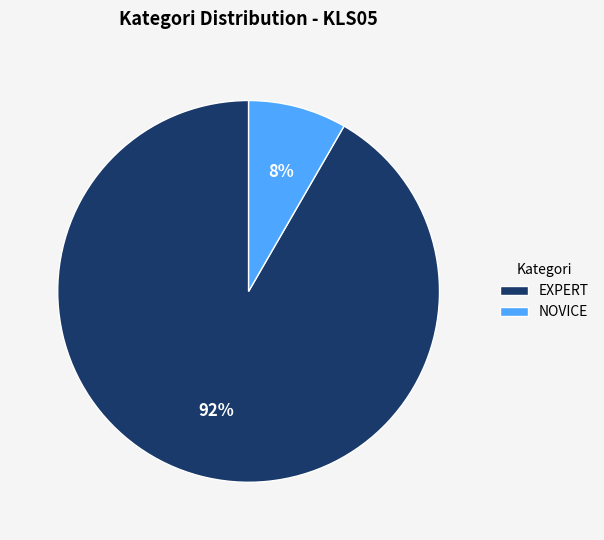

To the nearest percent, what is the average slice percentage?

50%